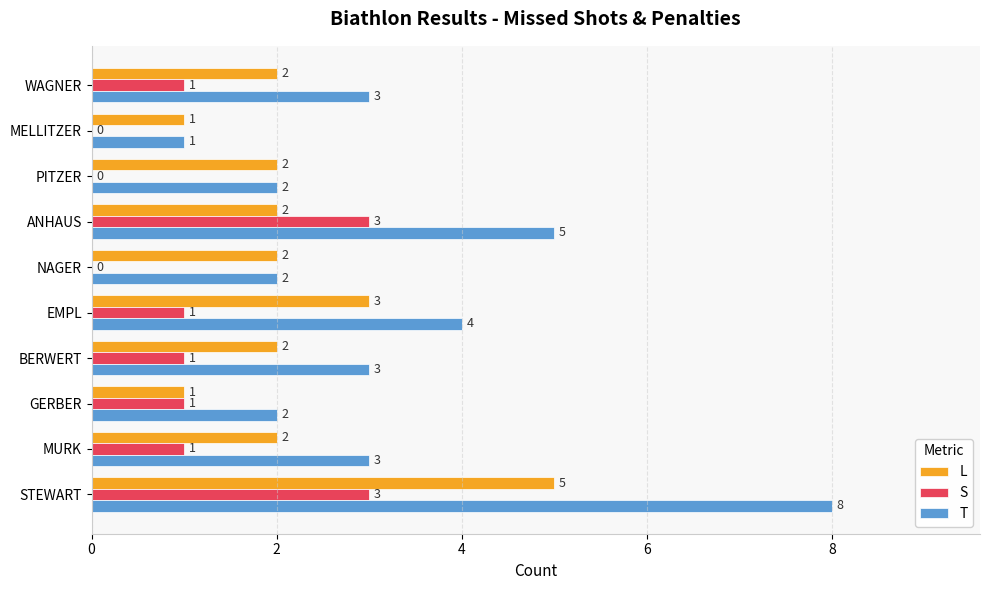

Between MELLITZER and BERWERT, which series saw the biggest shift?

T